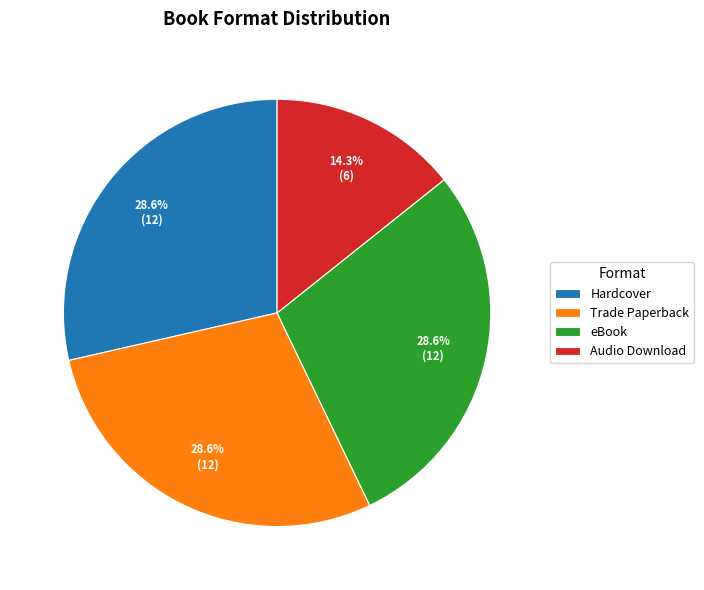

What is the smallest slice in the pie chart?

Audio Download